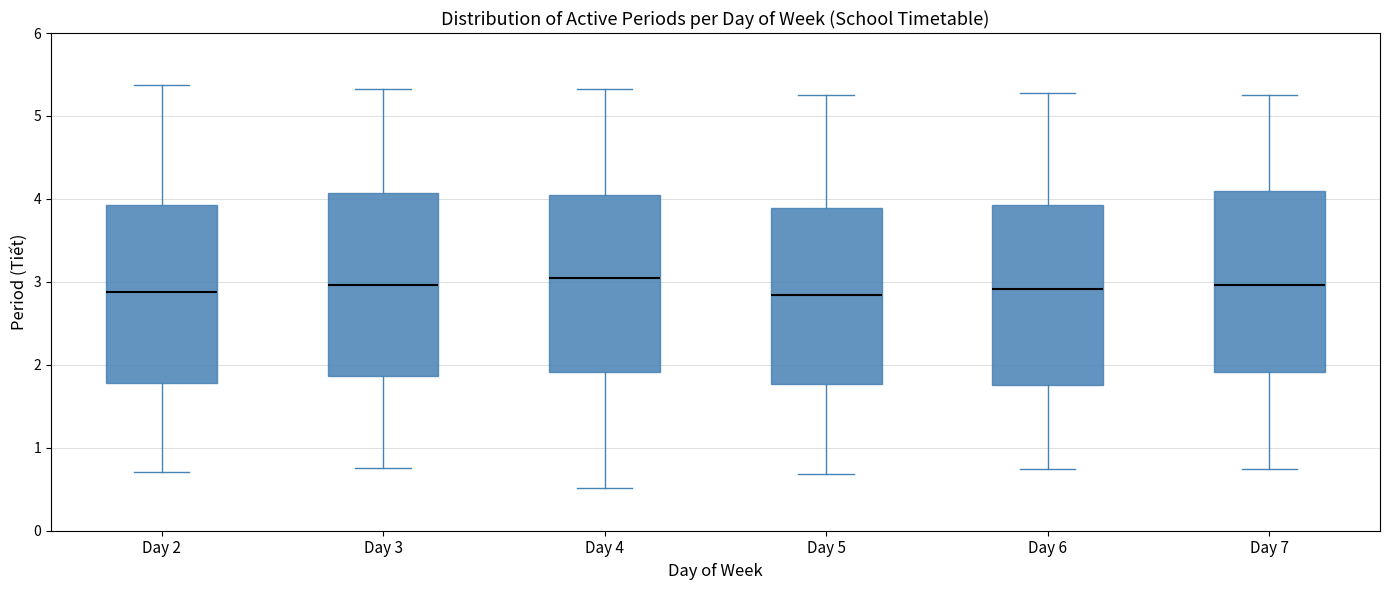

Where is the upper edge of the box for Day 3 on the y-axis? The values are not printed on the chart, so give them approximately, as read against the axis.

4.1